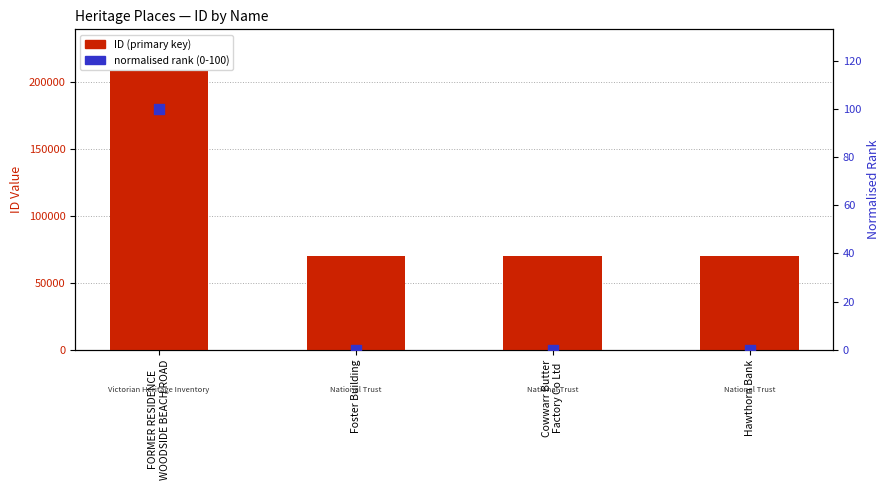

Is the value of ID (primary key) at FORMER RESIDENCE
WOODSIDE BEACH ROAD greater than the value of normalised rank (0-100) at Cowwarr Butter
Factory Co Ltd?

Yes